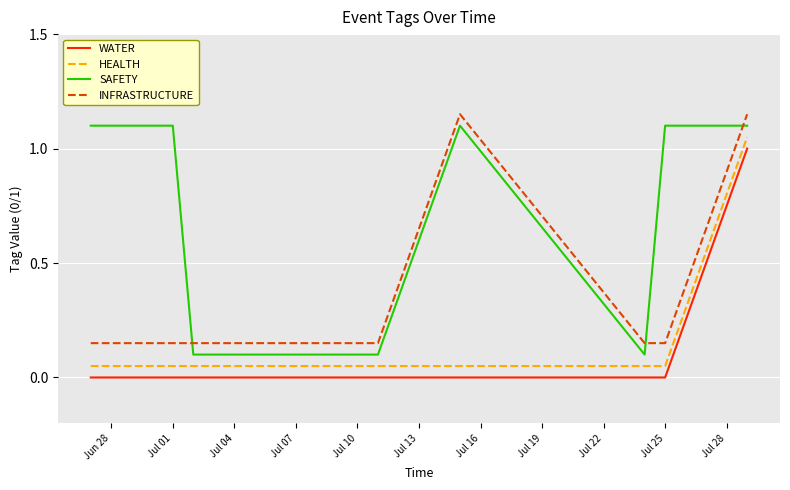

True or false: SAFETY and INFRASTRUCTURE cross at least once.

True